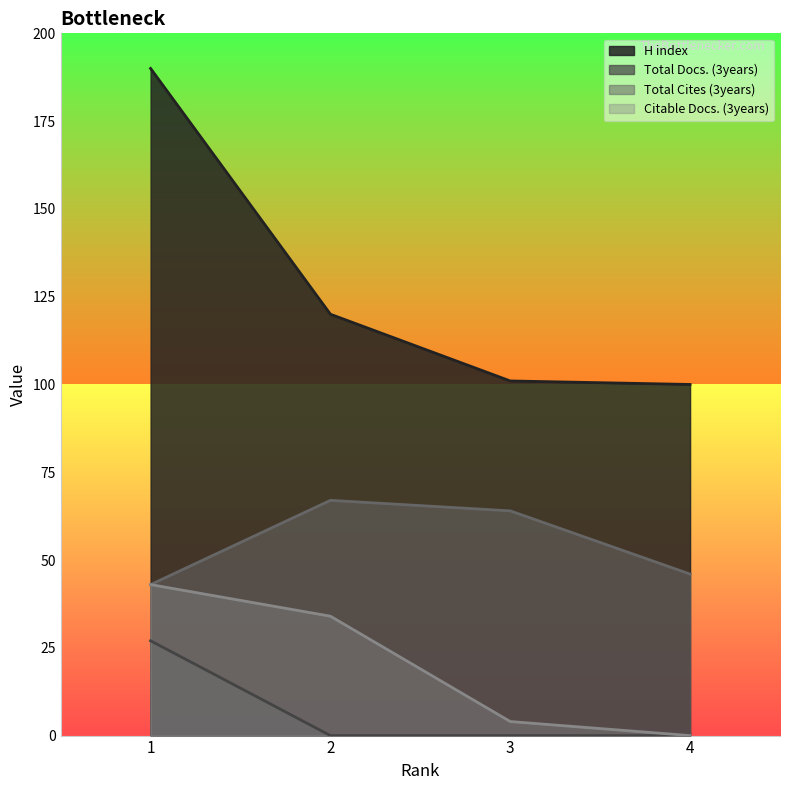

Which series changed the most between 1 and 4?

H index